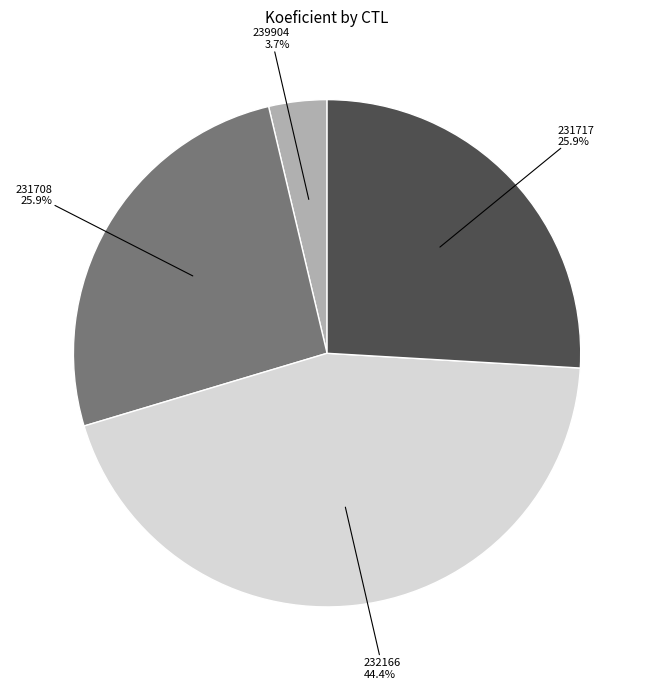

Does any single category account for the majority?

No